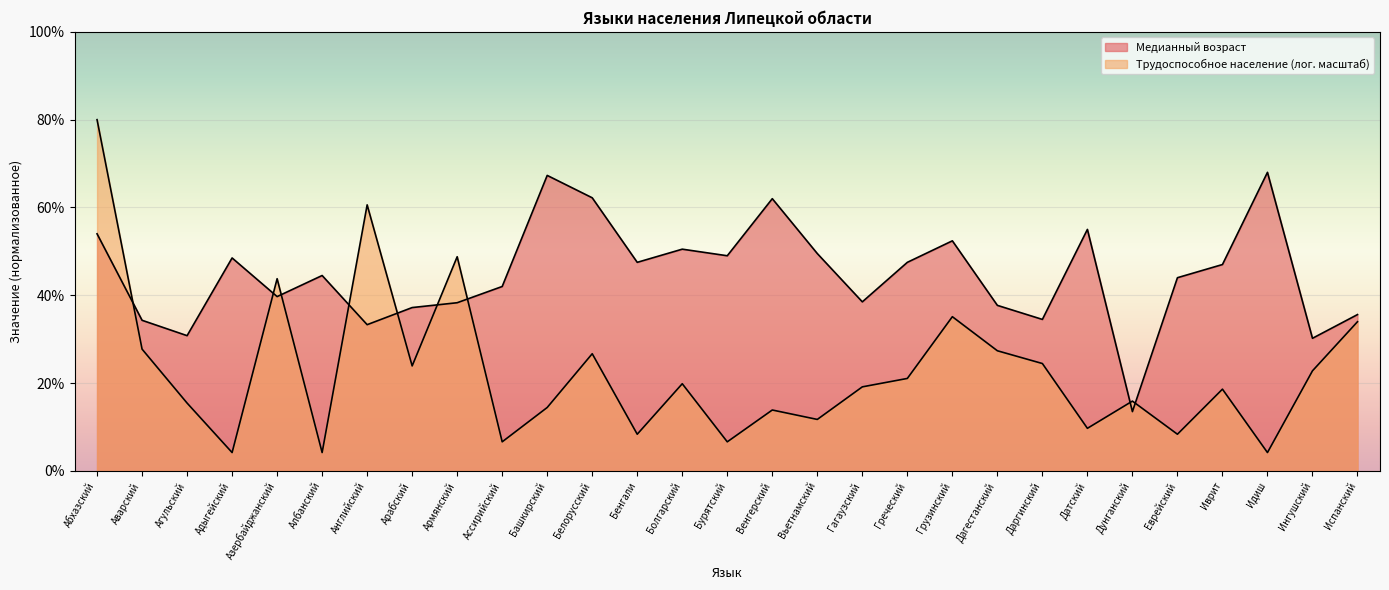

List the labels in order of value, largest first.

Идиш, Башкирский, Белорусский, Венгерский, Датский, Абхазский, Грузинский, Болгарский, Вьетнамский, Бурятский, Адыгейский, Бенгали, Греческий, Иврит, Албанский, Еврейский, Ассирийский, Азербайджанский, Гагаузский, Армянский, Дагестанский, Арабский, Испанский, Даргинский, Аварский, Английский, Агульский, Ингушский, Дунганский